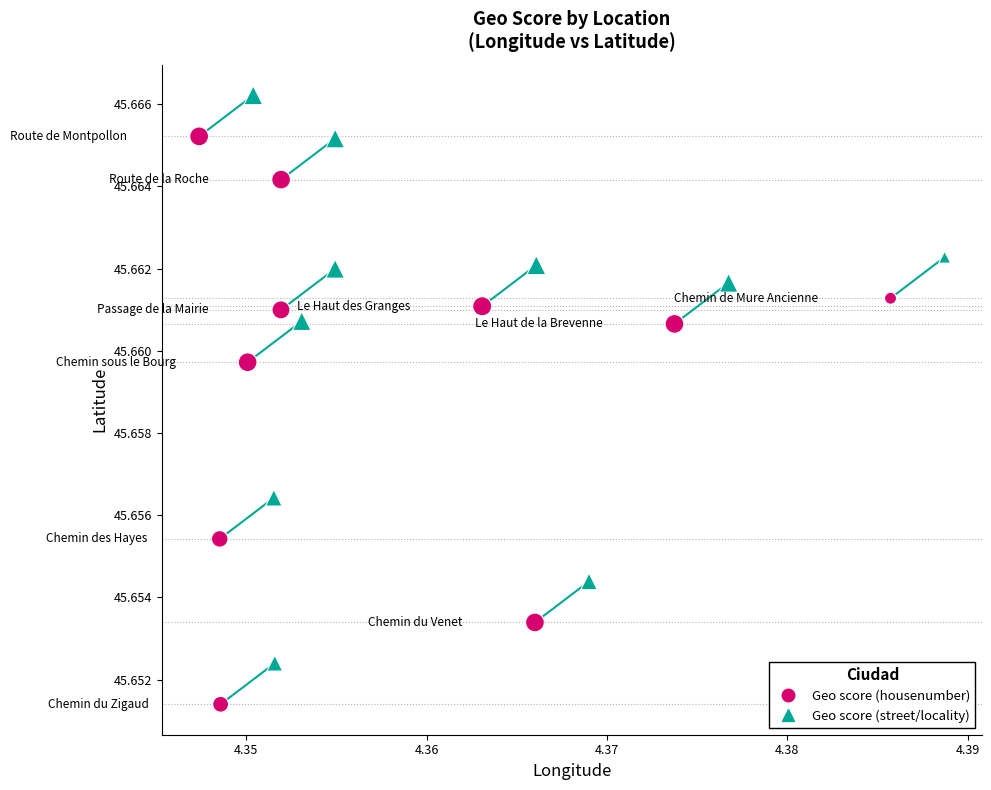

Which series contains the highest Y value?

Geo score (street/locality)